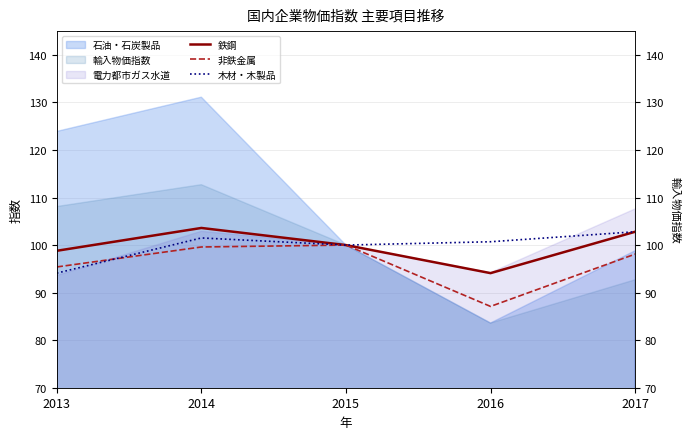

Is the value of 鉄鋼 at 2017 greater than the value of 非鉄金属 at 2013?

Yes